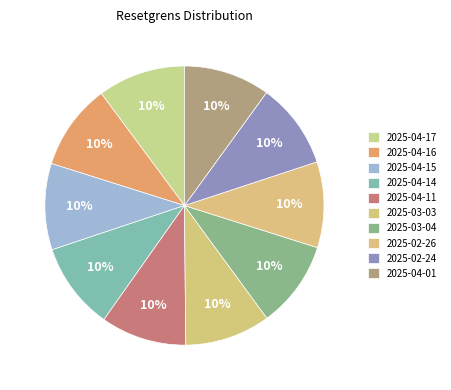

Between 2025-03-04 and 2025-04-15, which is larger?

2025-03-04